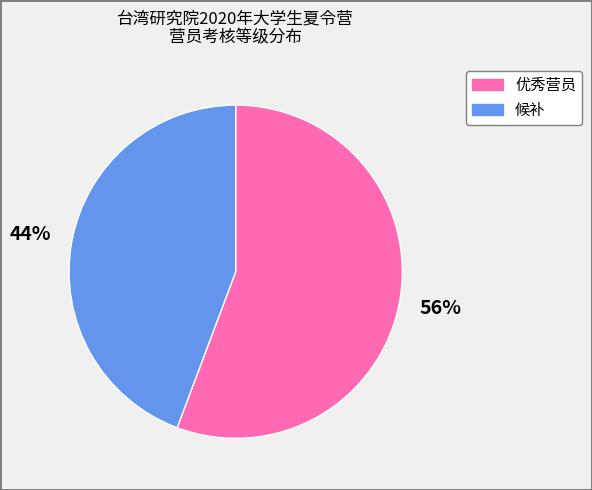

What percentage is the 优秀营员 slice, to the nearest percent?

56%